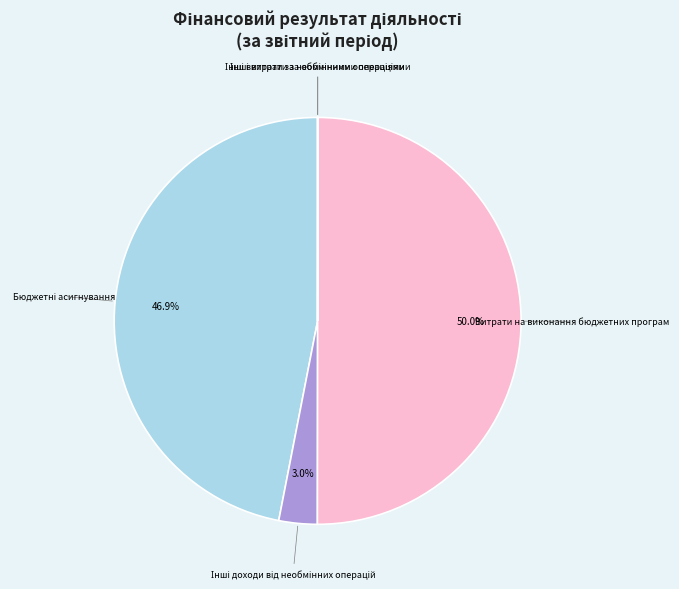

Which category has the biggest portion of the pie?

Витрати на виконання бюджетних програм